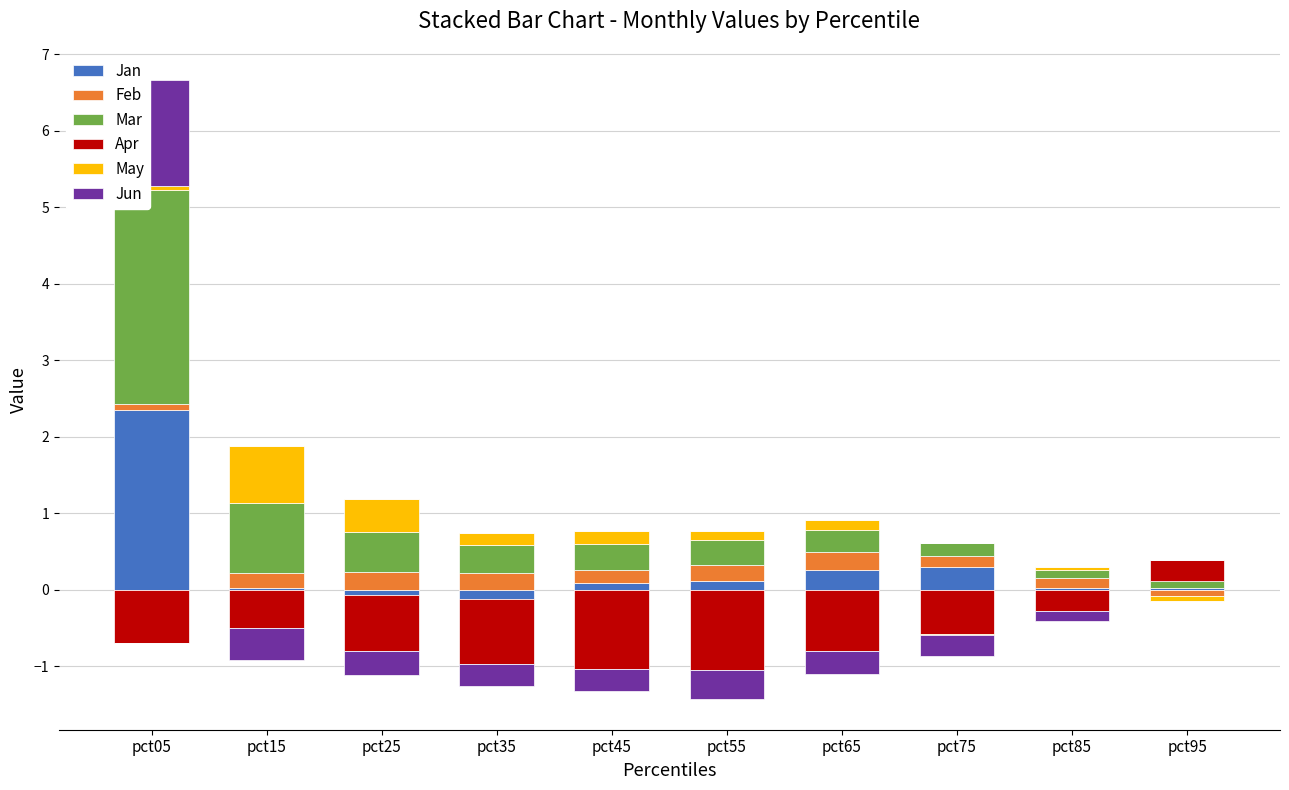

At how many categories does at least one series exceed 2?

1